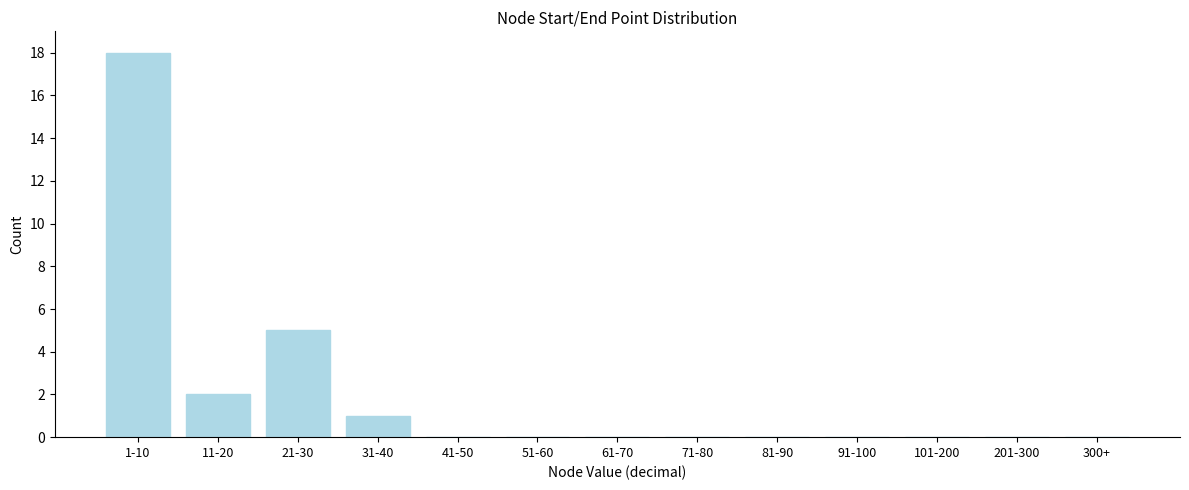

Reading left to right, extract all data points from this chart.

1-10=18	11-20=2	21-30=5	31-40=1	41-50=0	51-60=0	61-70=0	71-80=0	81-90=0	91-100=0	101-200=0	201-300=0	300+=0